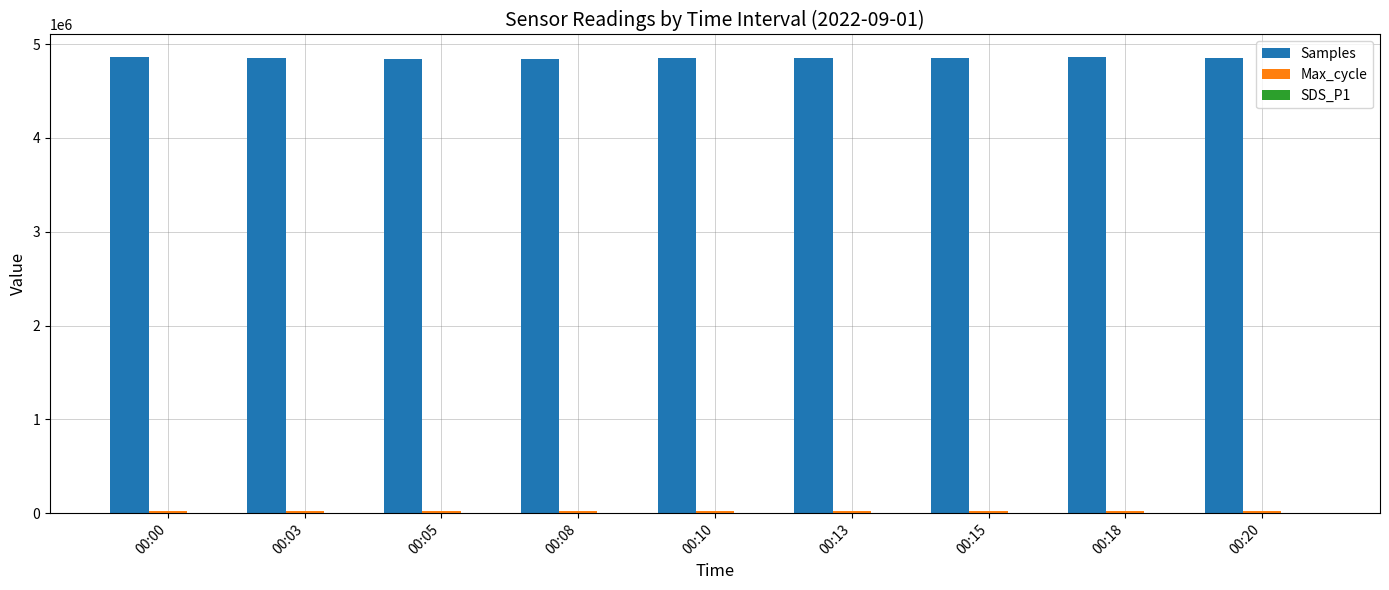

At which label does Samples first exceed 4854067?

00:00